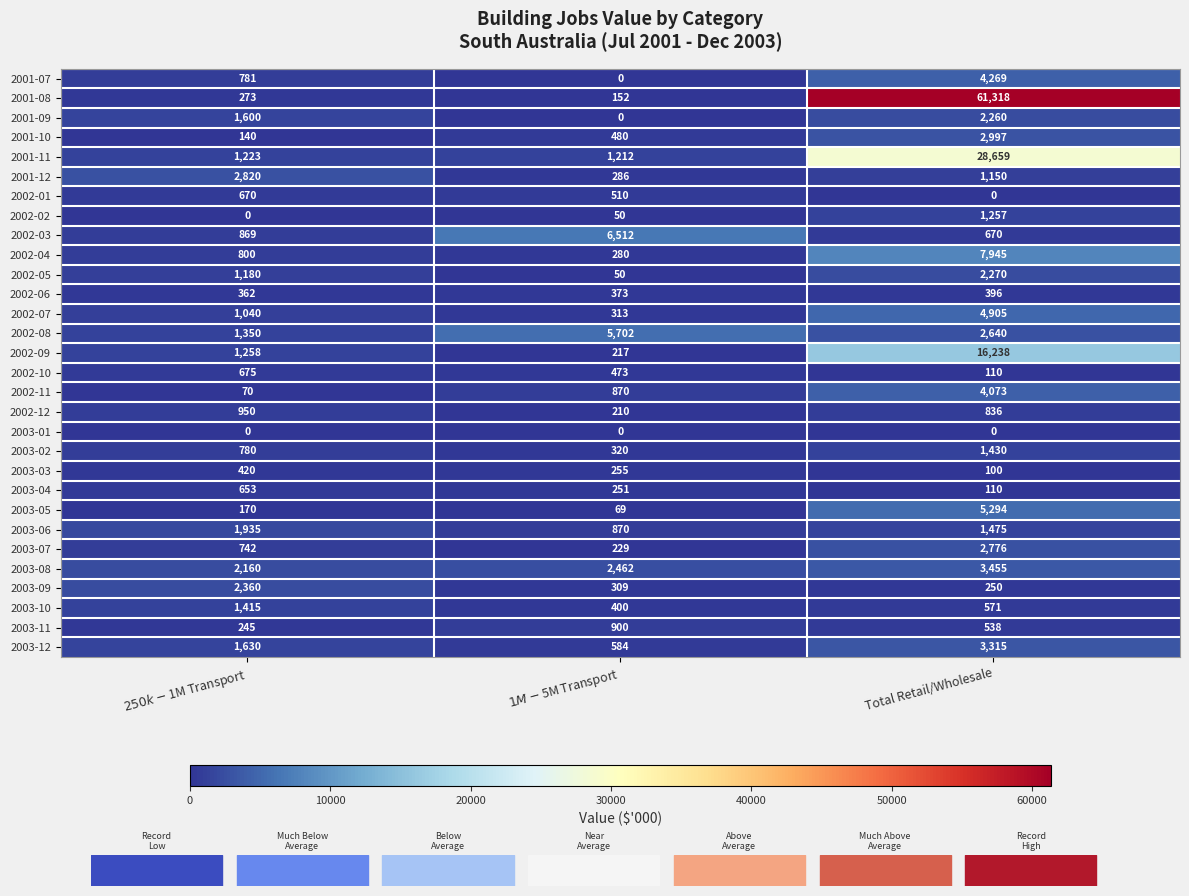

At which category is the sum across all series the highest?

Total Retail/Wholesale